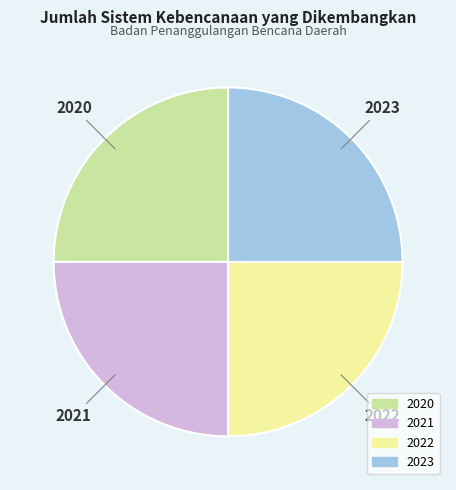

Does any single category account for the majority?

No